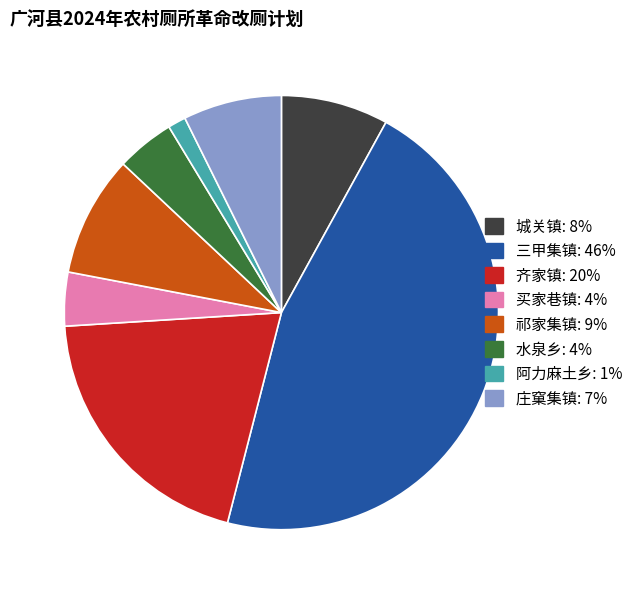

The 水泉乡: 4% slice represents 13% of the pie. True or false?

False